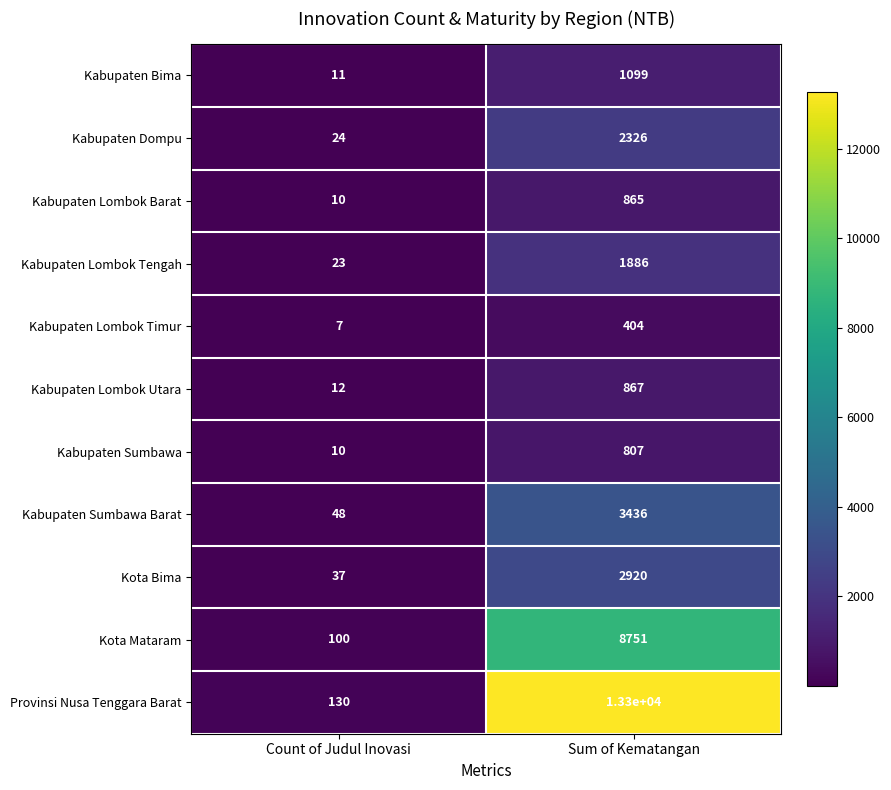

What is the approximate value of Kabupaten Sumbawa Barat at Sum of Kematangan, to the nearest 10?

3440